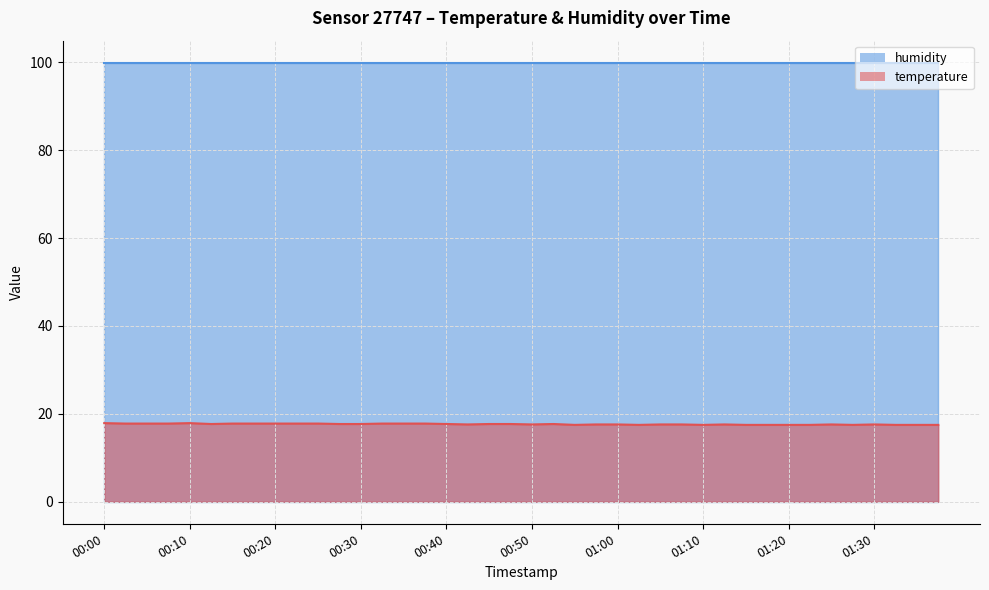

Rank the categories by value from highest to lowest.

00:00, 00:10, 00:03, 00:05, 00:08, 00:15, 00:18, 00:20, 00:23, 00:25, 00:32, 00:35, 00:37, 00:13, 00:27, 00:30, 00:40, 00:45, 00:47, 00:52, 00:42, 00:50, 00:57, 01:00, 01:05, 01:07, 01:12, 01:25, 01:30, 00:55, 01:02, 01:10, 01:15, 01:17, 01:20, 01:22, 01:27, 01:32, 01:35, 01:37